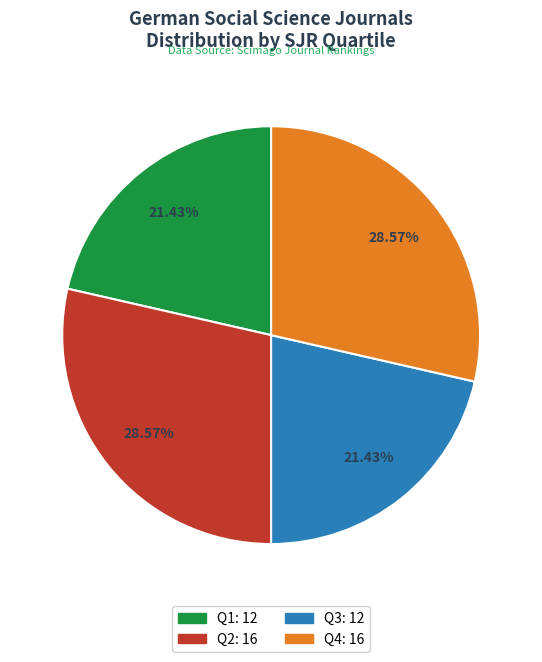

How many segments does this pie chart have?

4